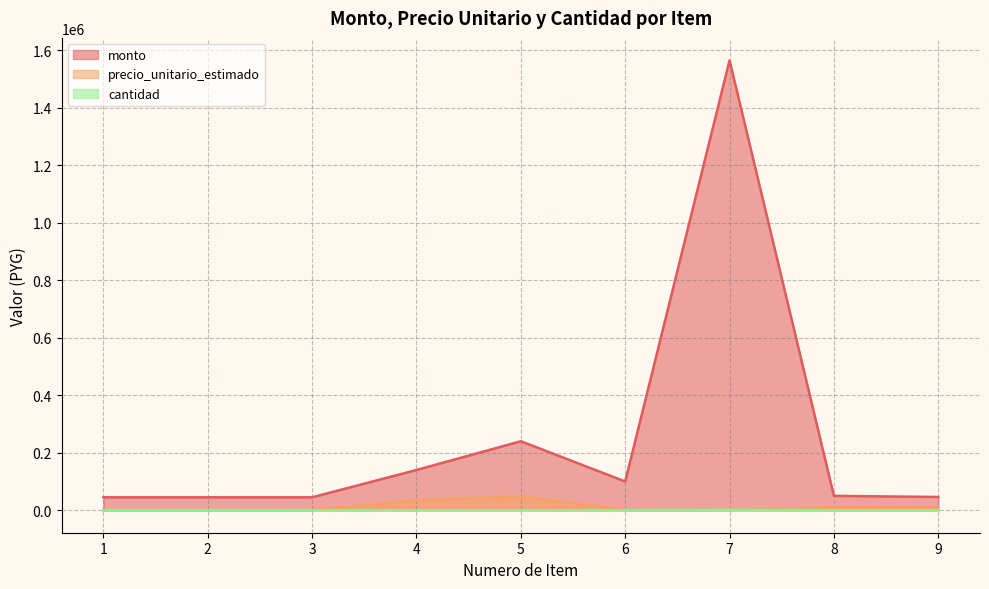

The monto series shows 100000 at 6. True or false?

True